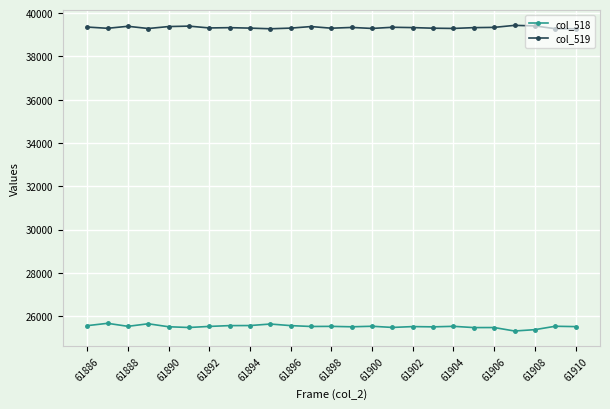

Count the number of data series in this chart.

2